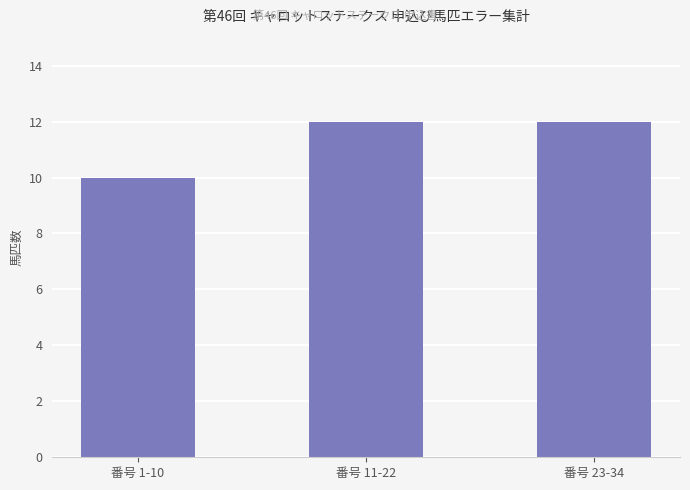

Reading left to right, extract all data points from this chart.

10	12	12